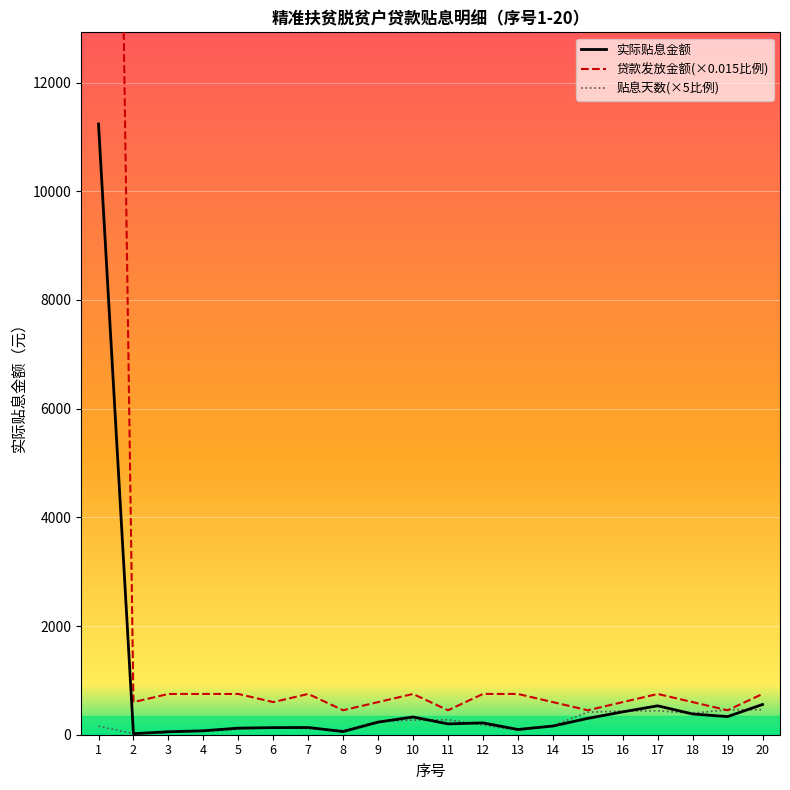

Rank the series at 8 from lowest to highest value.

实际贴息金额, 贴息天数(×5比例), 贷款发放金额(×0.015比例)